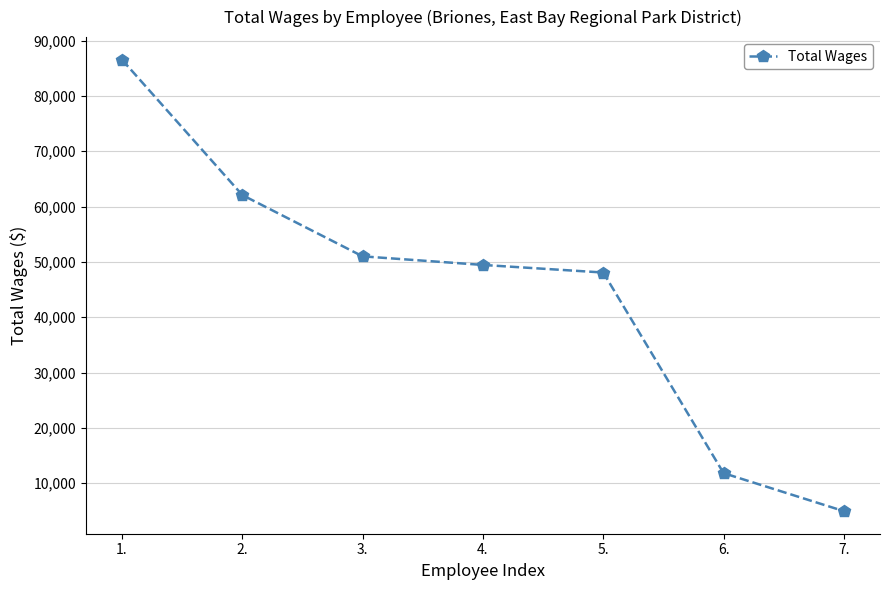

Is this an area chart (filled region under the line)?

No